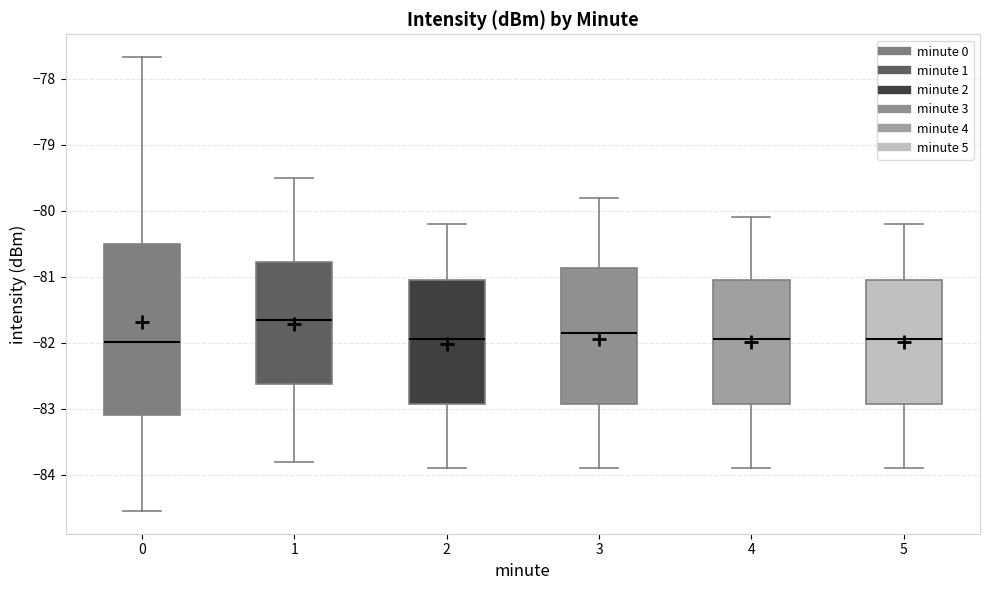

Reading left to right, read every box against the y-axis: the position of its median line, the range the box covers, and the ends of its whiskers. The values are not printed on the chart, so give them approximately, as read against the axis.

0: median -82.0, box -83.1 to -80.5, whiskers -84.5 to -77.7
1: median -81.6, box -82.6 to -80.8, whiskers -83.8 to -79.5
2: median -81.9, box -82.9 to -81.0, whiskers -83.9 to -80.2
3: median -81.8, box -82.9 to -80.9, whiskers -83.9 to -79.8
4: median -81.9, box -82.9 to -81.0, whiskers -83.9 to -80.1
5: median -81.9, box -82.9 to -81.0, whiskers -83.9 to -80.2